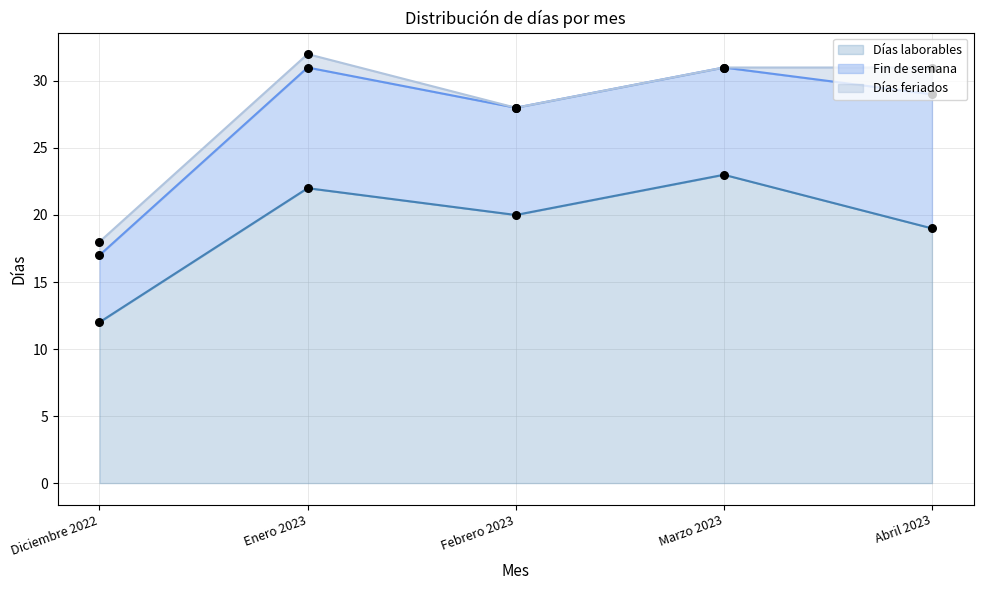

What is the total value across all series at Enero 2023?

32